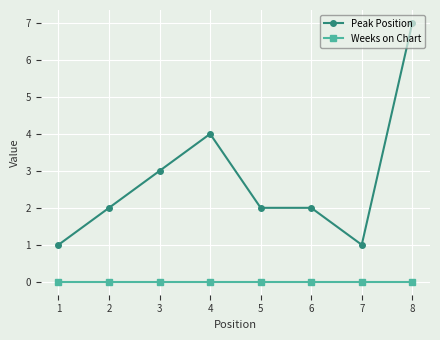

At which category does Peak Position reach its first local peak?

4